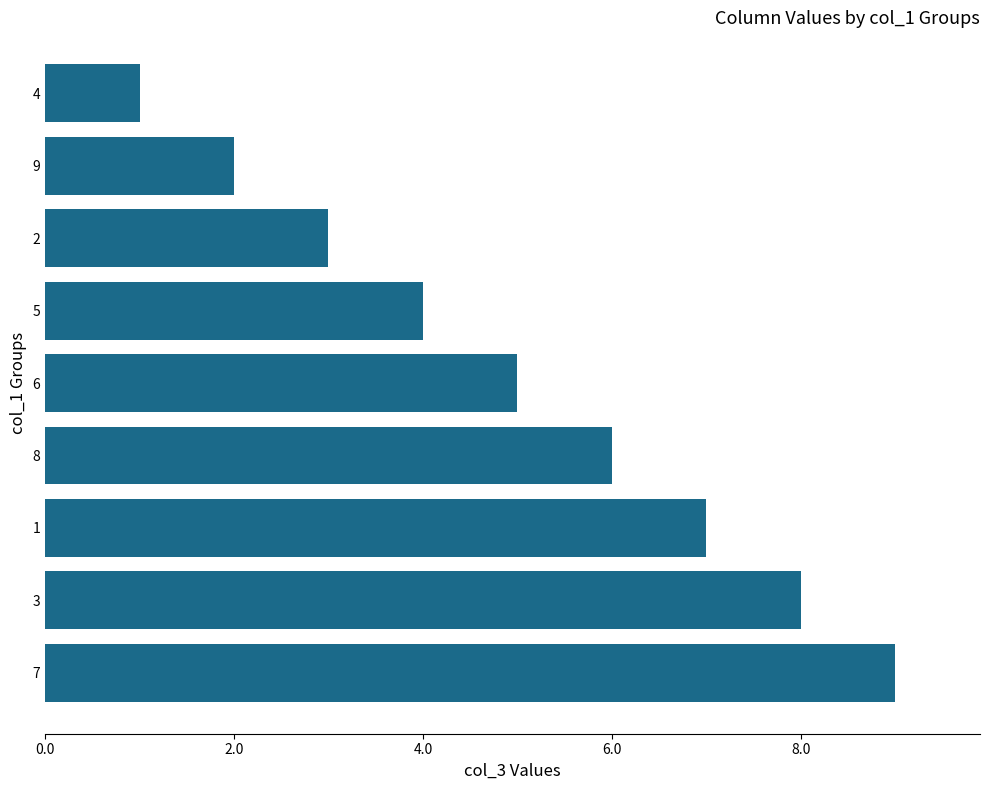

Reading top to bottom, transcribe all the data shown in this chart.

4=1	9=2	2=3	5=4	6=5	8=6	1=7	3=8	7=9